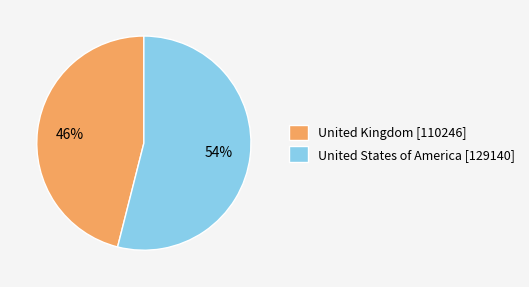

Is there any slice that represents more than half of the pie?

Yes